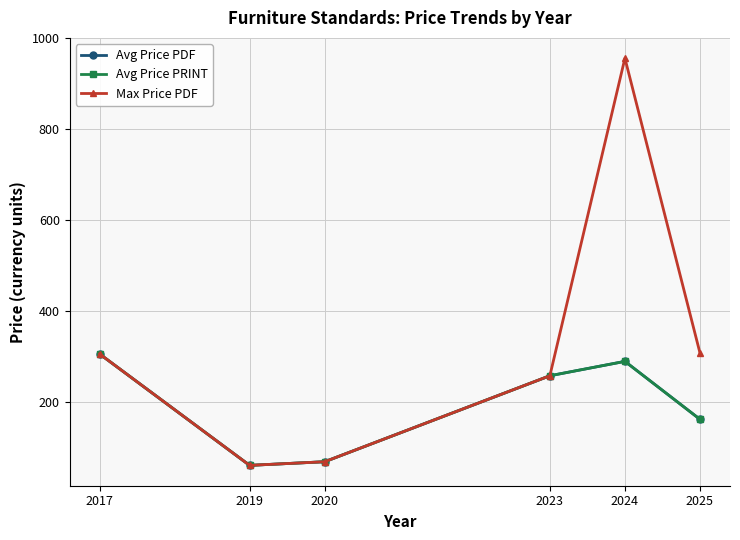

Is this an area chart (filled region under the line)?

No